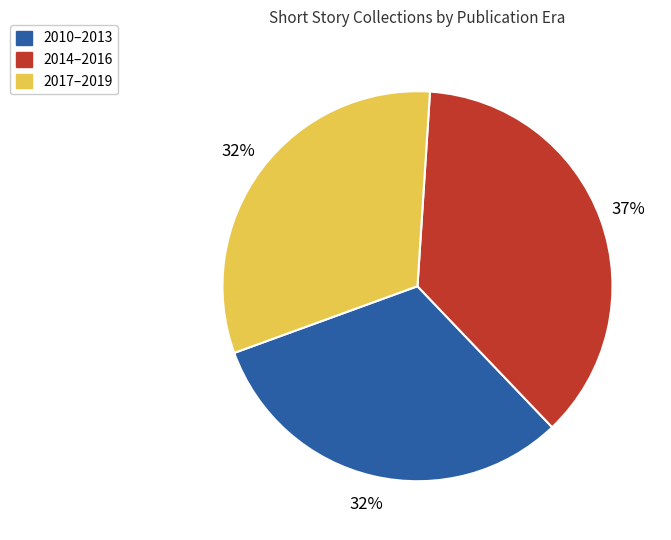

Which slice is the largest?

2014–2016